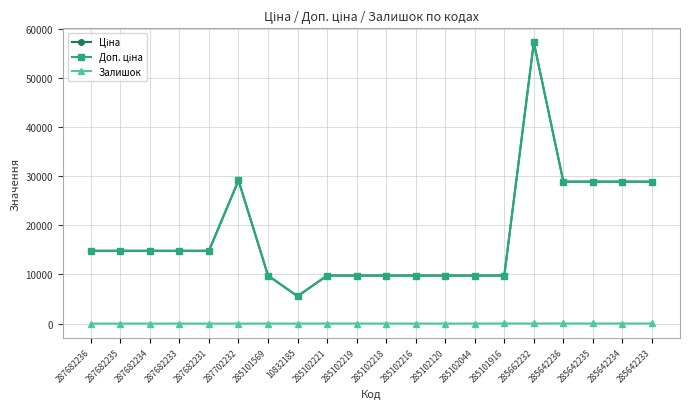

Which series has the widest spread of values?

Ціна